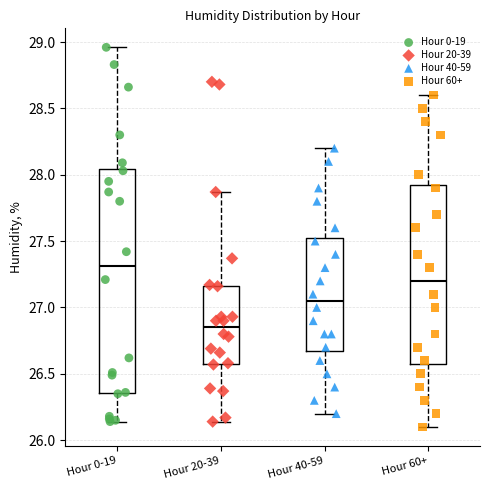

Comparing the boxes themselves (not the whiskers), which one is the tallest?

Hour 0-19